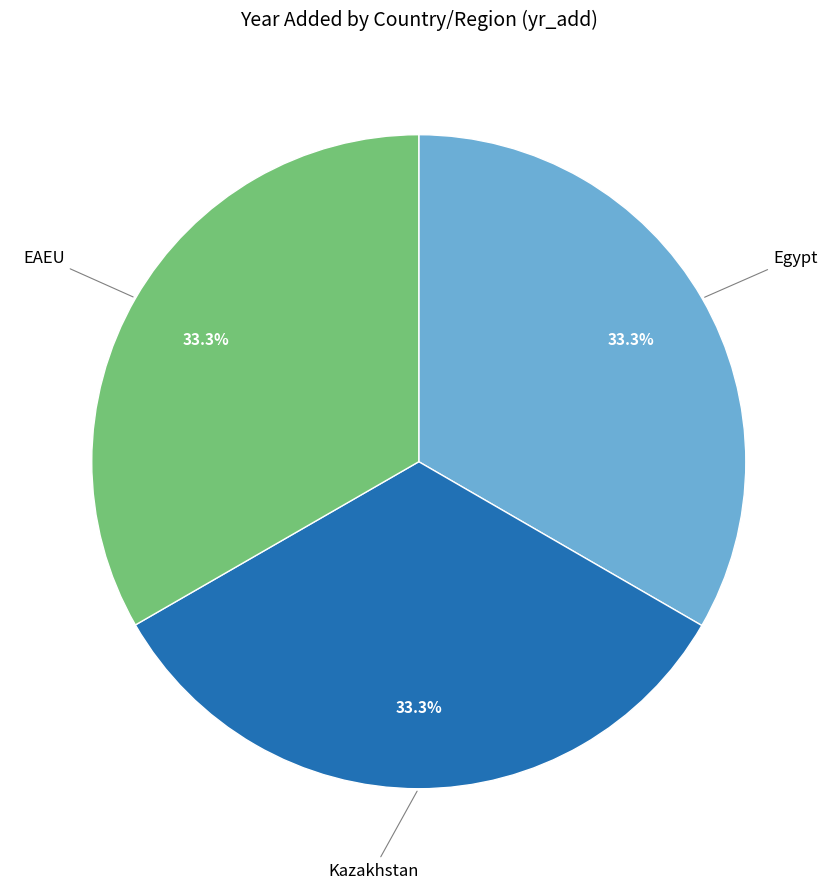

To the nearest percent, what percentage of the pie is Egypt?

33%